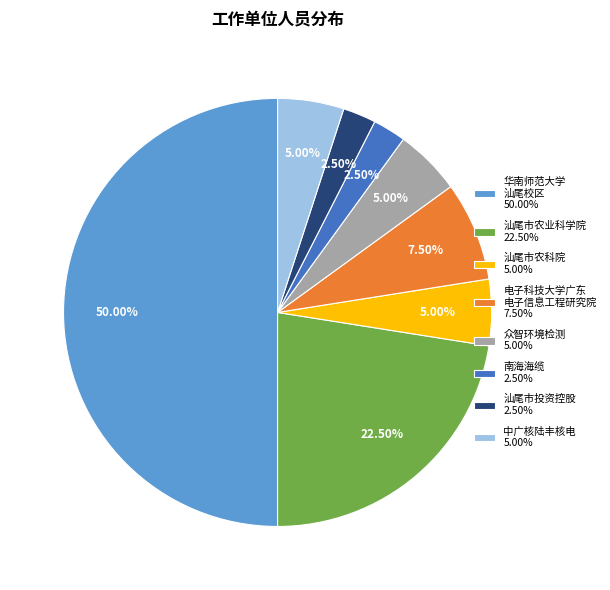

Combined, do 汕尾市农业科学院 22.50% and 电子科技大学广东 电子信息工程研究院 7.50% account for over 50%?

No